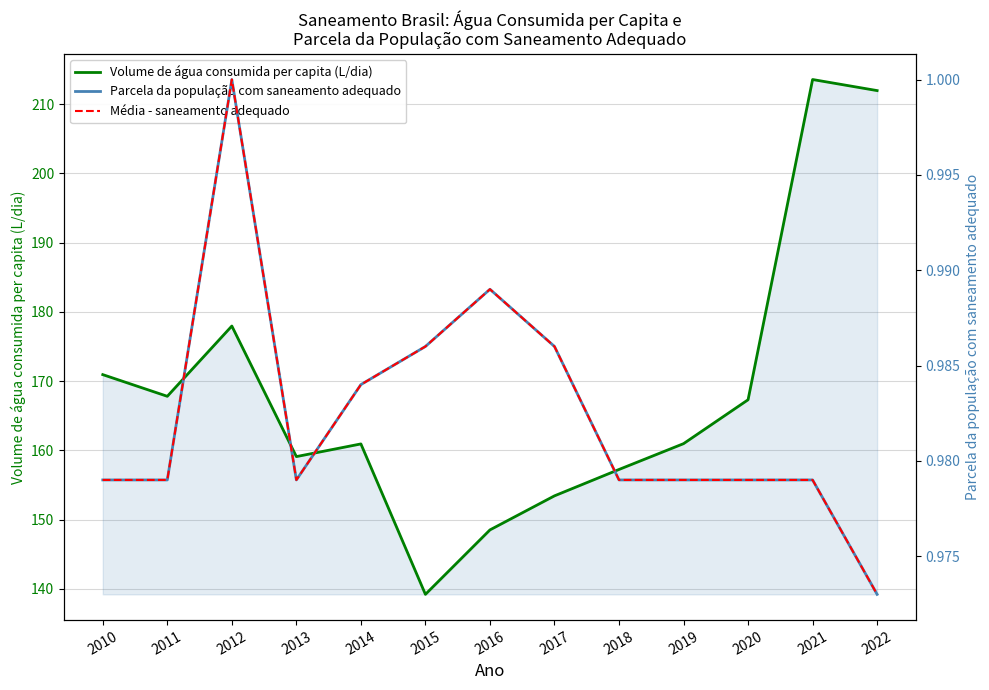

What is the lowest value of the Parcela da população com saneamento adequado series?

1.0